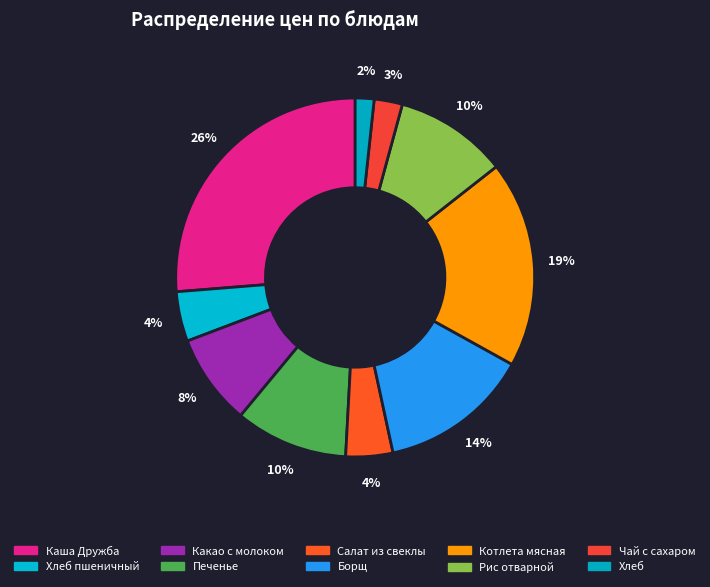

Count the number of slices in the pie.

10